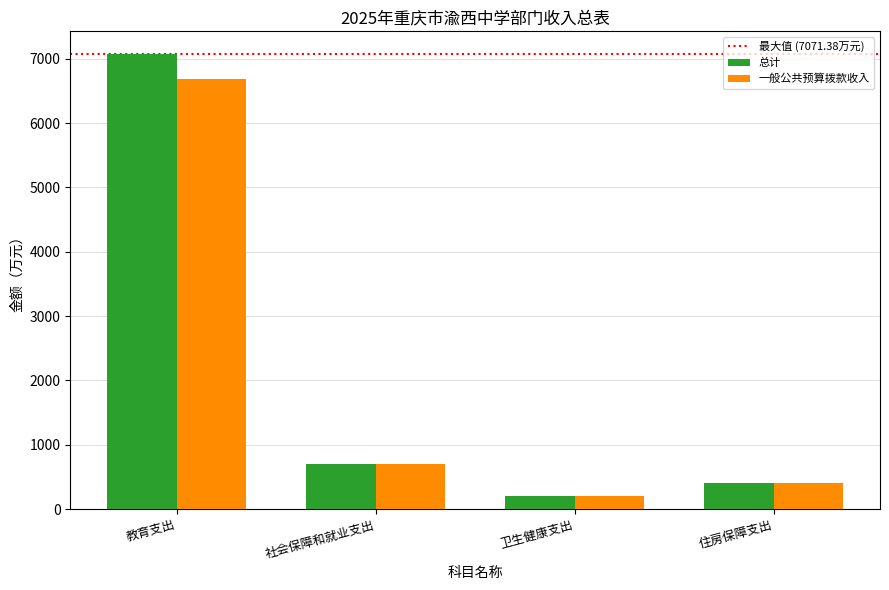

Does the chart contain any negative values?

No